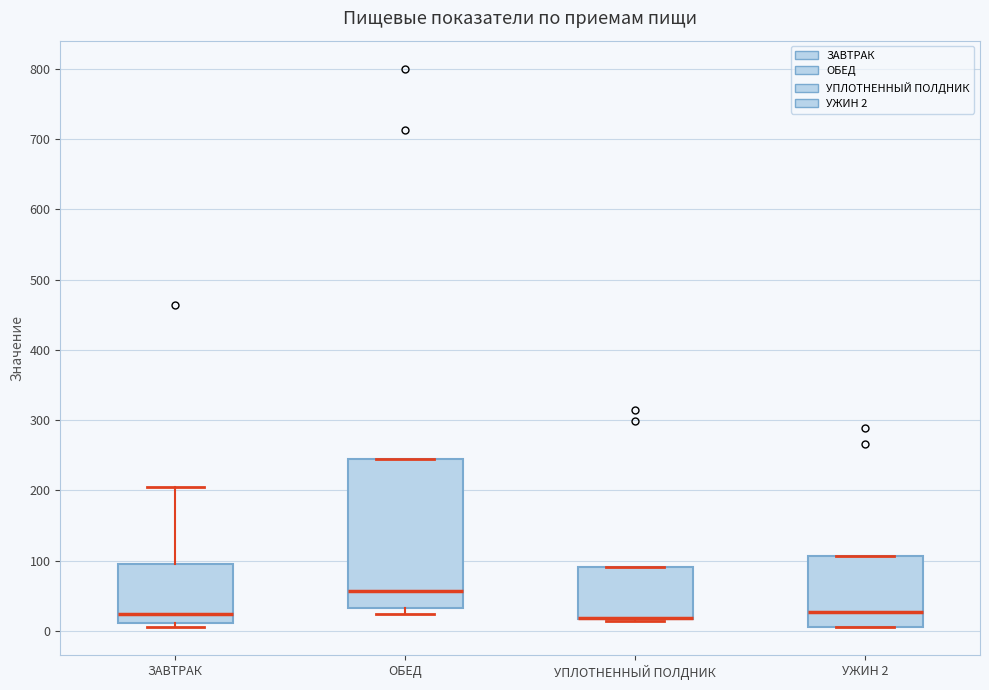

Where is the upper edge of the box for ОБЕД on the y-axis? The values are not printed on the chart, so give them approximately, as read against the axis.

250